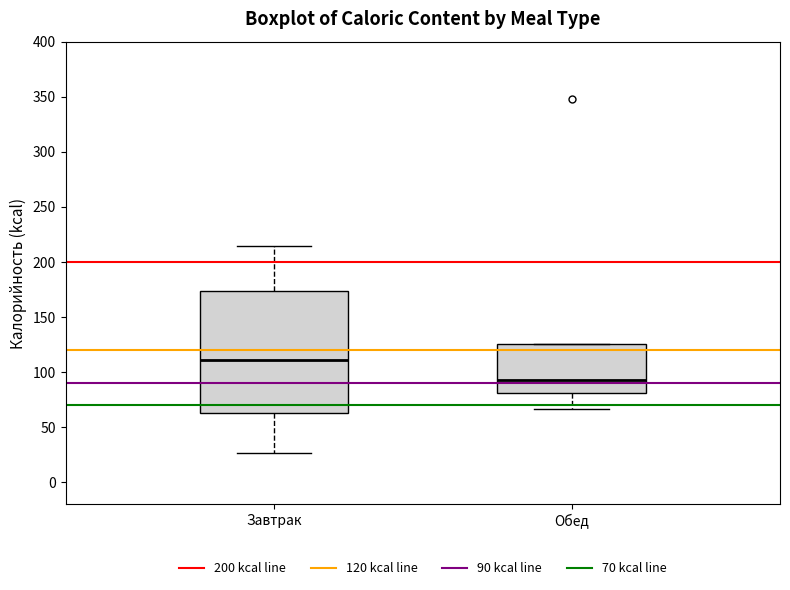

Reading left to right, read every box against the y-axis: the position of its median line, the range the box covers, and the ends of its whiskers. The values are not printed on the chart, so give them approximately, as read against the axis.

Завтрак: median 110, box 65 to 175, whiskers 25 to 215
Обед: median 95, box 80 to 125, whiskers 65 to 125